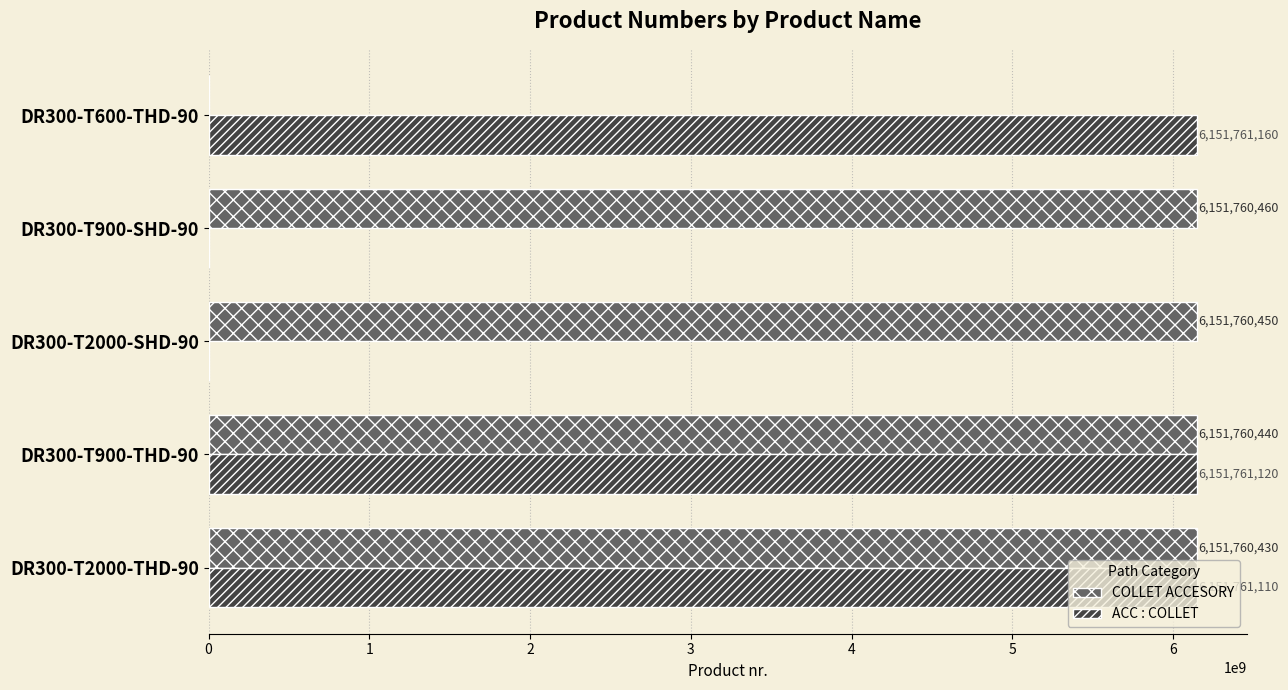

What is the sum of all ACC : COLLET values?

18455283390